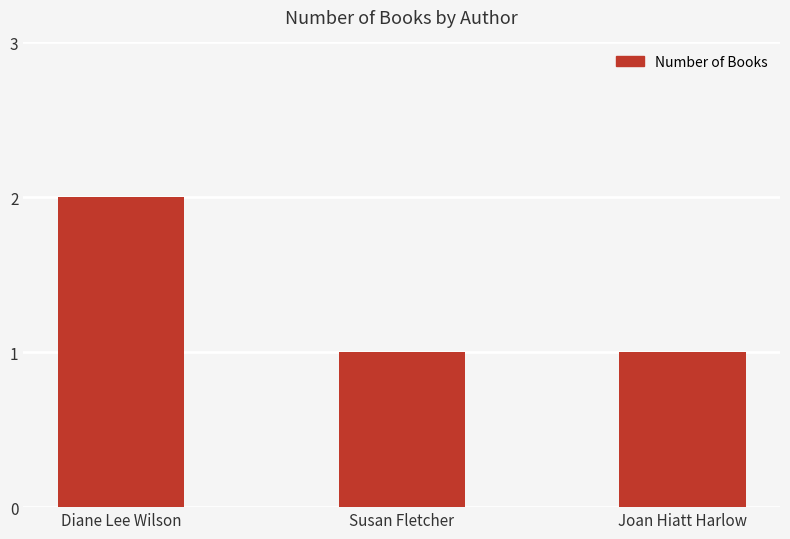

What is the label of the 3rd bar from the right?

Diane Lee Wilson